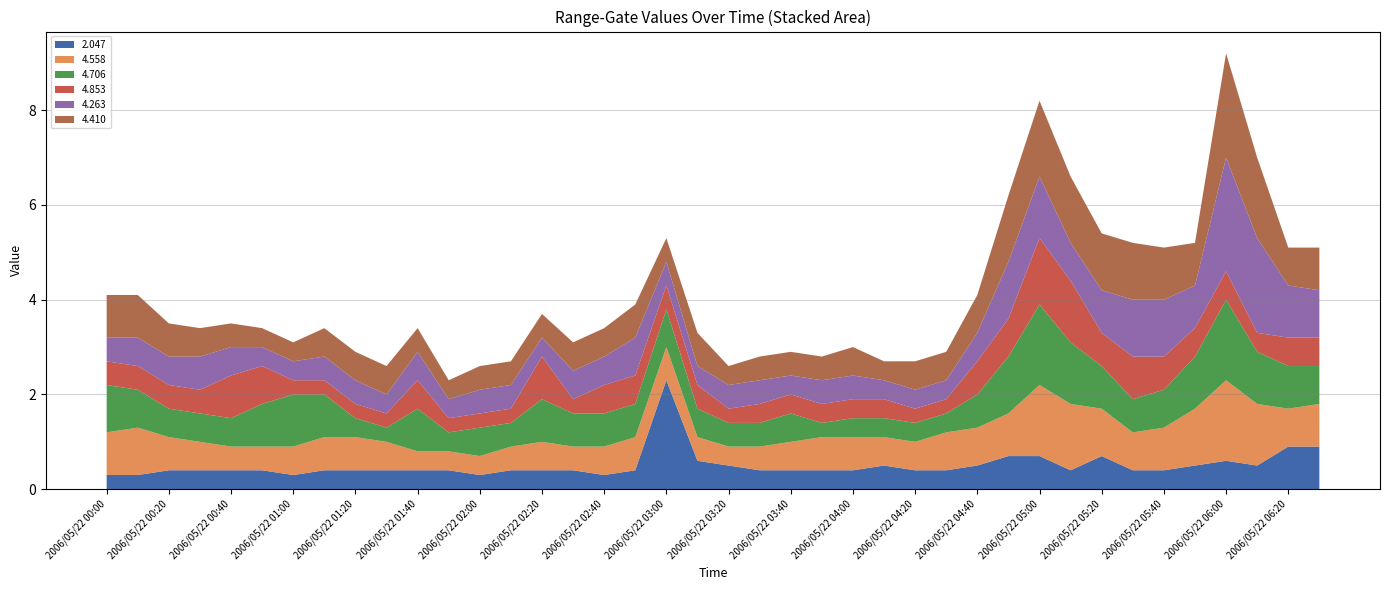

Reading left to right, list all the values displayed in this chart.

2.047: 2006/05/22 00:00=0.3	2006/05/22 00:10=0.3	2006/05/22 00:20=0.4	2006/05/22 00:30=0.4	2006/05/22 00:40=0.4	2006/05/22 00:50=0.4	2006/05/22 01:00=0.3	2006/05/22 01:10=0.4	2006/05/22 01:20=0.4	2006/05/22 01:30=0.4	2006/05/22 01:40=0.4	2006/05/22 01:50=0.4	2006/05/22 02:00=0.3	2006/05/22 02:10=0.4	2006/05/22 02:20=0.4	2006/05/22 02:30=0.4	2006/05/22 02:40=0.3	2006/05/22 02:50=0.4	2006/05/22 03:00=2.3	2006/05/22 03:10=0.6	2006/05/22 03:20=0.5	2006/05/22 03:30=0.4	2006/05/22 03:40=0.4	2006/05/22 03:50=0.4	2006/05/22 04:00=0.4	2006/05/22 04:10=0.5	2006/05/22 04:20=0.4	2006/05/22 04:30=0.4	2006/05/22 04:40=0.5	2006/05/22 04:50=0.7	2006/05/22 05:00=0.7	2006/05/22 05:10=0.4	2006/05/22 05:20=0.7	2006/05/22 05:30=0.4	2006/05/22 05:40=0.4	2006/05/22 05:50=0.5	2006/05/22 06:00=0.6	2006/05/22 06:10=0.5	2006/05/22 06:20=0.9	2006/05/22 06:30=0.9
4.558: 2006/05/22 00:00=0.9	2006/05/22 00:10=1.0	2006/05/22 00:20=0.7	2006/05/22 00:30=0.6	2006/05/22 00:40=0.5	2006/05/22 00:50=0.5	2006/05/22 01:00=0.6	2006/05/22 01:10=0.7	2006/05/22 01:20=0.7	2006/05/22 01:30=0.6	2006/05/22 01:40=0.4	2006/05/22 01:50=0.4	2006/05/22 02:00=0.4	2006/05/22 02:10=0.5	2006/05/22 02:20=0.6	2006/05/22 02:30=0.5	2006/05/22 02:40=0.6	2006/05/22 02:50=0.7	2006/05/22 03:00=0.7	2006/05/22 03:10=0.5	2006/05/22 03:20=0.4	2006/05/22 03:30=0.5	2006/05/22 03:40=0.6	2006/05/22 03:50=0.7	2006/05/22 04:00=0.7	2006/05/22 04:10=0.6	2006/05/22 04:20=0.6	2006/05/22 04:30=0.8	2006/05/22 04:40=0.8	2006/05/22 04:50=0.9	2006/05/22 05:00=1.5	2006/05/22 05:10=1.4	2006/05/22 05:20=1.0	2006/05/22 05:30=0.8	2006/05/22 05:40=0.9	2006/05/22 05:50=1.2	2006/05/22 06:00=1.7	2006/05/22 06:10=1.3	2006/05/22 06:20=0.8	2006/05/22 06:30=0.9
4.706: 2006/05/22 00:00=1.0	2006/05/22 00:10=0.8	2006/05/22 00:20=0.6	2006/05/22 00:30=0.6	2006/05/22 00:40=0.6	2006/05/22 00:50=0.9	2006/05/22 01:00=1.1	2006/05/22 01:10=0.9	2006/05/22 01:20=0.4	2006/05/22 01:30=0.3	2006/05/22 01:40=0.9	2006/05/22 01:50=0.4	2006/05/22 02:00=0.6	2006/05/22 02:10=0.5	2006/05/22 02:20=0.9	2006/05/22 02:30=0.7	2006/05/22 02:40=0.7	2006/05/22 02:50=0.7	2006/05/22 03:00=0.8	2006/05/22 03:10=0.6	2006/05/22 03:20=0.5	2006/05/22 03:30=0.5	2006/05/22 03:40=0.6	2006/05/22 03:50=0.3	2006/05/22 04:00=0.4	2006/05/22 04:10=0.4	2006/05/22 04:20=0.4	2006/05/22 04:30=0.4	2006/05/22 04:40=0.7	2006/05/22 04:50=1.2	2006/05/22 05:00=1.7	2006/05/22 05:10=1.3	2006/05/22 05:20=0.9	2006/05/22 05:30=0.7	2006/05/22 05:40=0.8	2006/05/22 05:50=1.1	2006/05/22 06:00=1.7	2006/05/22 06:10=1.1	2006/05/22 06:20=0.9	2006/05/22 06:30=0.8
4.853: 2006/05/22 00:00=0.5	2006/05/22 00:10=0.5	2006/05/22 00:20=0.5	2006/05/22 00:30=0.5	2006/05/22 00:40=0.9	2006/05/22 00:50=0.8	2006/05/22 01:00=0.3	2006/05/22 01:10=0.3	2006/05/22 01:20=0.3	2006/05/22 01:30=0.3	2006/05/22 01:40=0.6	2006/05/22 01:50=0.3	2006/05/22 02:00=0.3	2006/05/22 02:10=0.3	2006/05/22 02:20=0.9	2006/05/22 02:30=0.3	2006/05/22 02:40=0.6	2006/05/22 02:50=0.6	2006/05/22 03:00=0.5	2006/05/22 03:10=0.5	2006/05/22 03:20=0.3	2006/05/22 03:30=0.4	2006/05/22 03:40=0.4	2006/05/22 03:50=0.4	2006/05/22 04:00=0.4	2006/05/22 04:10=0.4	2006/05/22 04:20=0.3	2006/05/22 04:30=0.3	2006/05/22 04:40=0.7	2006/05/22 04:50=0.8	2006/05/22 05:00=1.4	2006/05/22 05:10=1.3	2006/05/22 05:20=0.7	2006/05/22 05:30=0.9	2006/05/22 05:40=0.7	2006/05/22 05:50=0.6	2006/05/22 06:00=0.6	2006/05/22 06:10=0.4	2006/05/22 06:20=0.6	2006/05/22 06:30=0.6
4.263: 2006/05/22 00:00=0.5	2006/05/22 00:10=0.6	2006/05/22 00:20=0.6	2006/05/22 00:30=0.7	2006/05/22 00:40=0.6	2006/05/22 00:50=0.4	2006/05/22 01:00=0.4	2006/05/22 01:10=0.5	2006/05/22 01:20=0.5	2006/05/22 01:30=0.4	2006/05/22 01:40=0.6	2006/05/22 01:50=0.4	2006/05/22 02:00=0.5	2006/05/22 02:10=0.5	2006/05/22 02:20=0.4	2006/05/22 02:30=0.6	2006/05/22 02:40=0.6	2006/05/22 02:50=0.8	2006/05/22 03:00=0.5	2006/05/22 03:10=0.4	2006/05/22 03:20=0.5	2006/05/22 03:30=0.5	2006/05/22 03:40=0.4	2006/05/22 03:50=0.5	2006/05/22 04:00=0.5	2006/05/22 04:10=0.4	2006/05/22 04:20=0.4	2006/05/22 04:30=0.4	2006/05/22 04:40=0.6	2006/05/22 04:50=1.2	2006/05/22 05:00=1.3	2006/05/22 05:10=0.8	2006/05/22 05:20=0.9	2006/05/22 05:30=1.2	2006/05/22 05:40=1.2	2006/05/22 05:50=0.9	2006/05/22 06:00=2.4	2006/05/22 06:10=2.0	2006/05/22 06:20=1.1	2006/05/22 06:30=1.0
4.410: 2006/05/22 00:00=0.9	2006/05/22 00:10=0.9	2006/05/22 00:20=0.7	2006/05/22 00:30=0.6	2006/05/22 00:40=0.5	2006/05/22 00:50=0.4	2006/05/22 01:00=0.4	2006/05/22 01:10=0.6	2006/05/22 01:20=0.6	2006/05/22 01:30=0.6	2006/05/22 01:40=0.5	2006/05/22 01:50=0.4	2006/05/22 02:00=0.5	2006/05/22 02:10=0.5	2006/05/22 02:20=0.5	2006/05/22 02:30=0.6	2006/05/22 02:40=0.6	2006/05/22 02:50=0.7	2006/05/22 03:00=0.5	2006/05/22 03:10=0.7	2006/05/22 03:20=0.4	2006/05/22 03:30=0.5	2006/05/22 03:40=0.5	2006/05/22 03:50=0.5	2006/05/22 04:00=0.6	2006/05/22 04:10=0.4	2006/05/22 04:20=0.6	2006/05/22 04:30=0.6	2006/05/22 04:40=0.8	2006/05/22 04:50=1.4	2006/05/22 05:00=1.6	2006/05/22 05:10=1.4	2006/05/22 05:20=1.2	2006/05/22 05:30=1.2	2006/05/22 05:40=1.1	2006/05/22 05:50=0.9	2006/05/22 06:00=2.2	2006/05/22 06:10=1.7	2006/05/22 06:20=0.8	2006/05/22 06:30=0.9